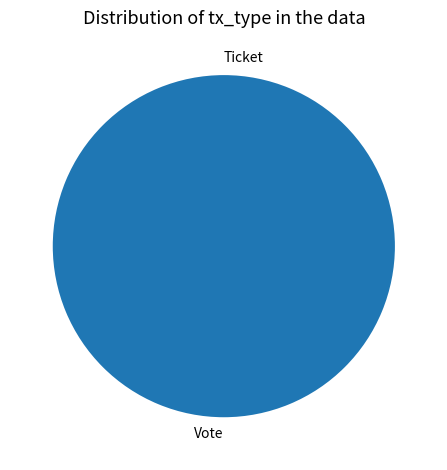

Is there a majority slice in this chart?

Yes